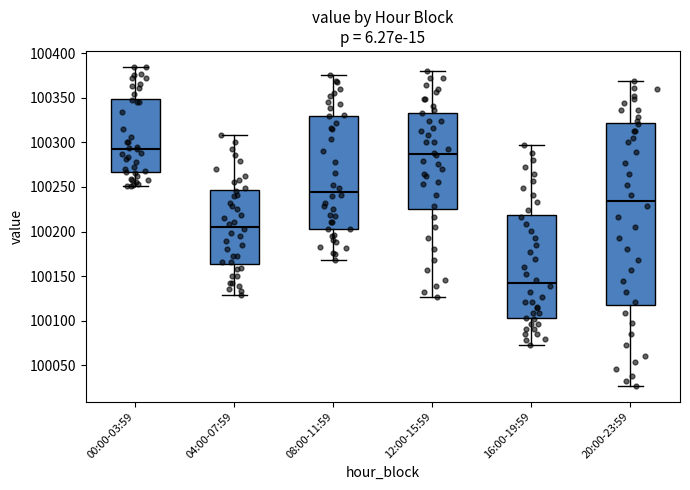

Reading left to right, read every box against the y-axis: the position of its median line, the range the box covers, and the ends of its whiskers. The values are not printed on the chart, so give them approximately, as read against the axis.

00:00-03:59: median 100295, box 100265 to 100350, whiskers 100250 to 100385
04:00-07:59: median 100205, box 100165 to 100245, whiskers 100130 to 100310
08:00-11:59: median 100245, box 100205 to 100330, whiskers 100170 to 100375
12:00-15:59: median 100285, box 100225 to 100335, whiskers 100125 to 100380
16:00-19:59: median 100140, box 100105 to 100220, whiskers 100070 to 100295
20:00-23:59: median 100235, box 100115 to 100320, whiskers 100025 to 100370